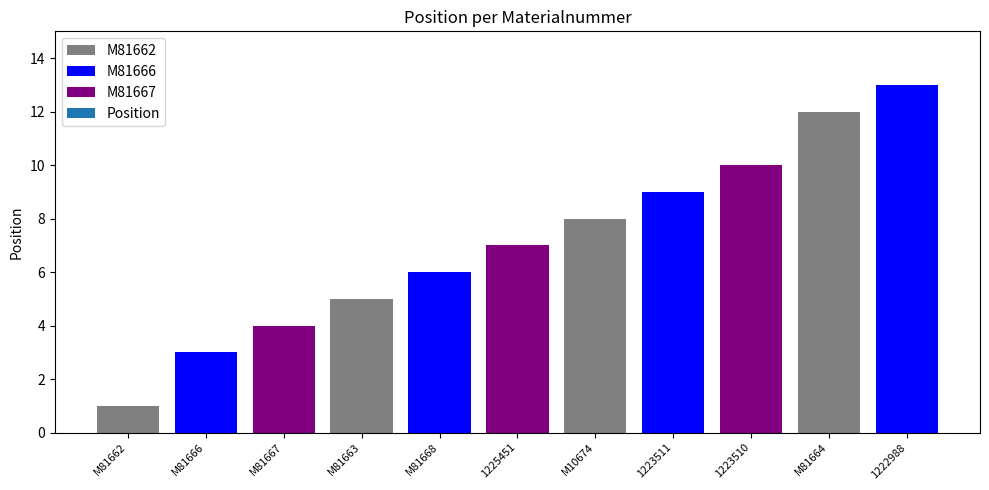

Which category has the lowest value across all series?

M81662